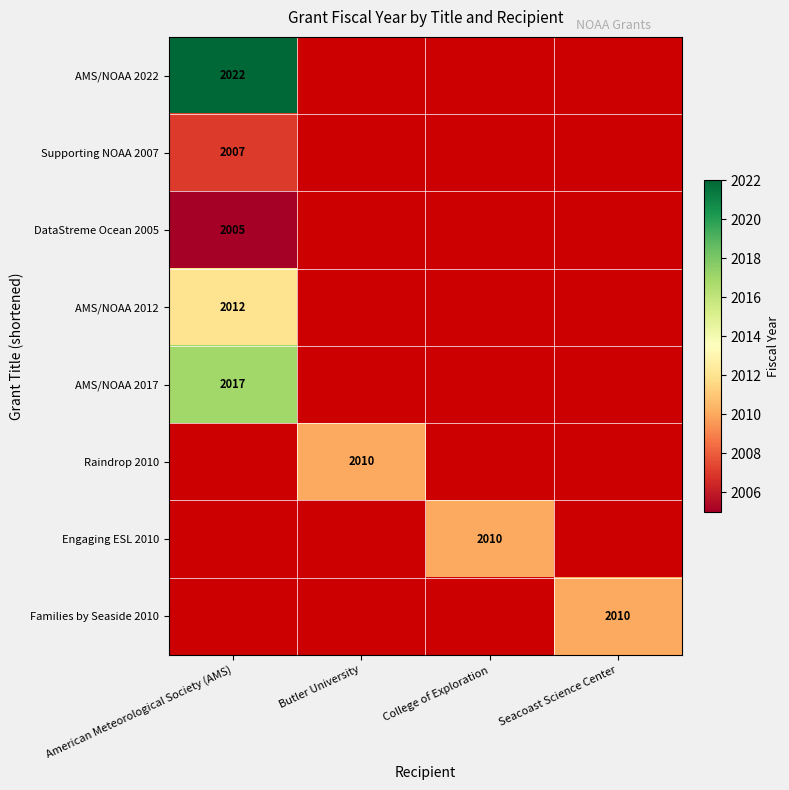

The AMS/NOAA 2017 series shows 2017 at American Meteorological Society (AMS). True or false?

True